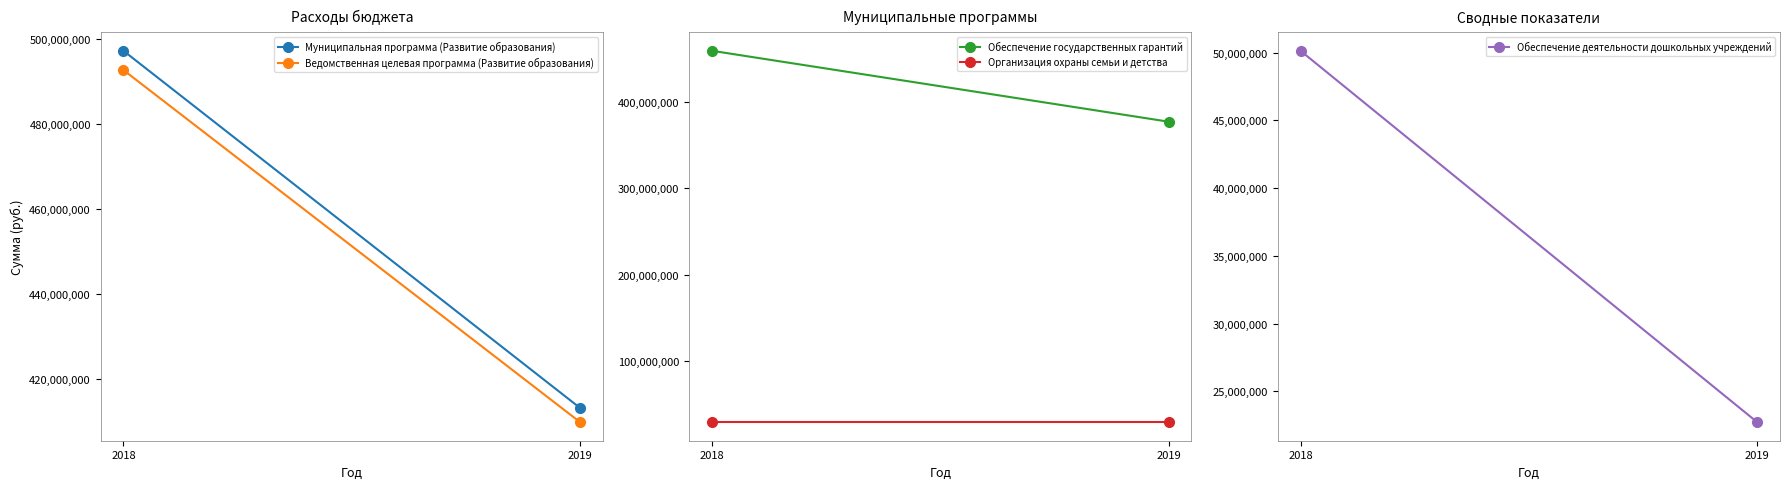

Where is Обеспечение государственных гарантий nearest to the value 418490650?

2018